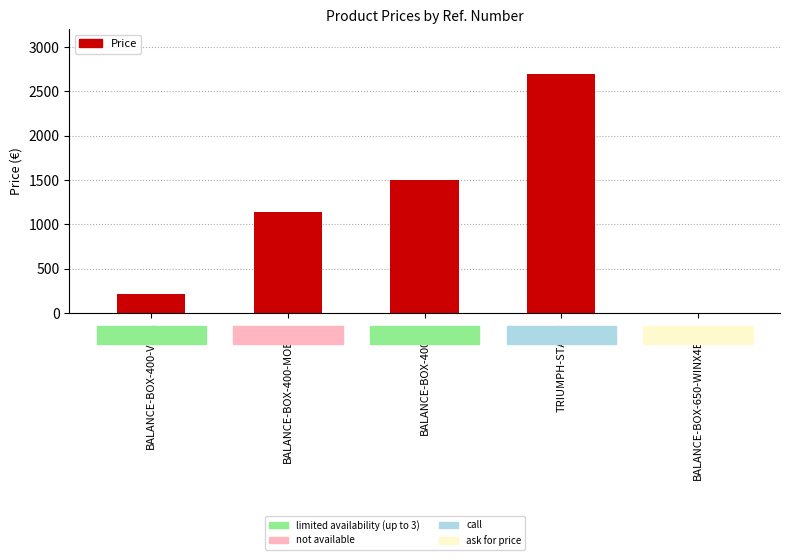

What is the sum of all values?

5555.0